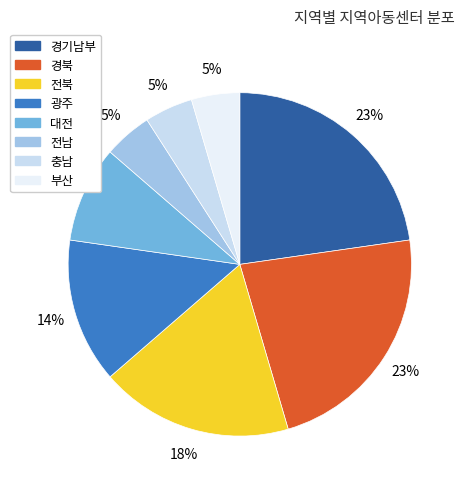

What is the ratio of the value at 경북 to the value at 경기남부?

1.0